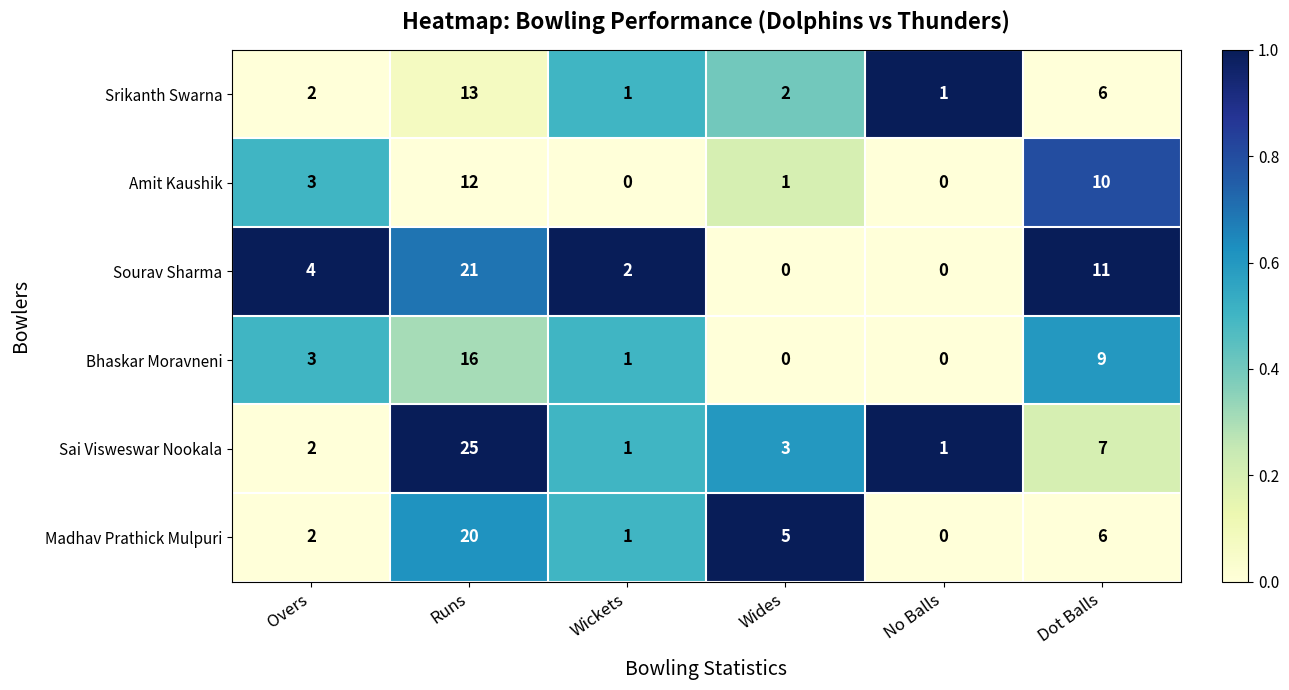

What is the greatest value displayed?

25